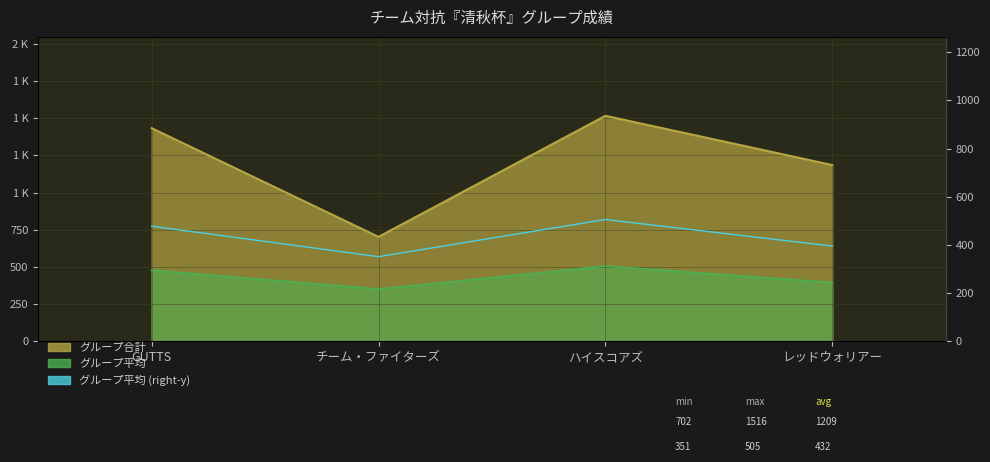

List the labels in order of value, largest first.

ハイスコアズ, GUTTS, レッドウォリアー, チーム・ファイターズ